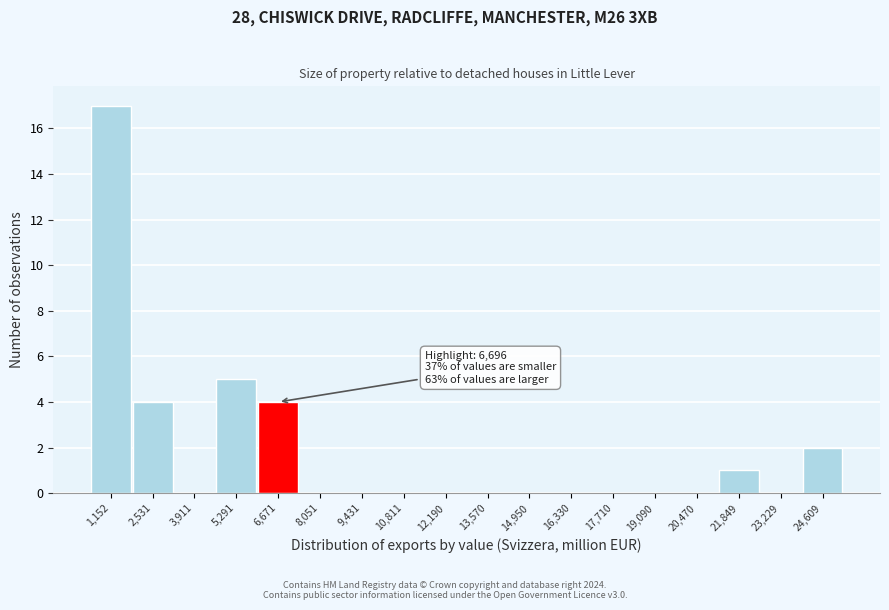

Reading left to right, extract all data points from this chart.

1,152=17	2,531=4	3,911=0	5,291=5	6,671=4	8,051=0	9,431=0	10,811=0	12,190=0	13,570=0	14,950=0	16,330=0	17,710=0	19,090=0	20,470=0	21,849=1	23,229=0	24,609=2